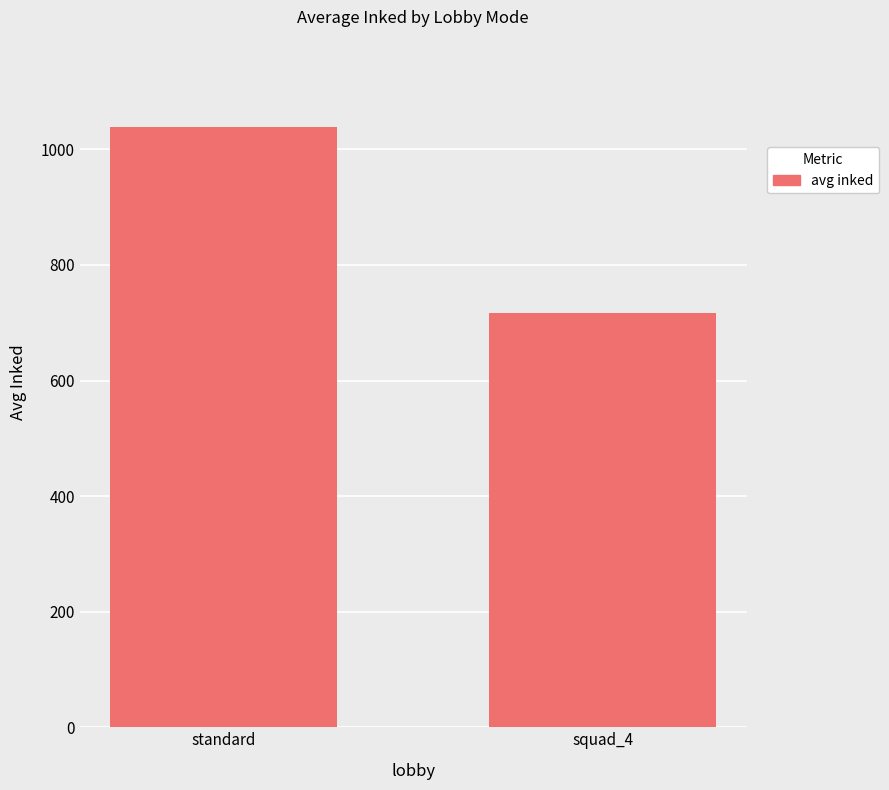

Which category has the highest value across all series?

standard